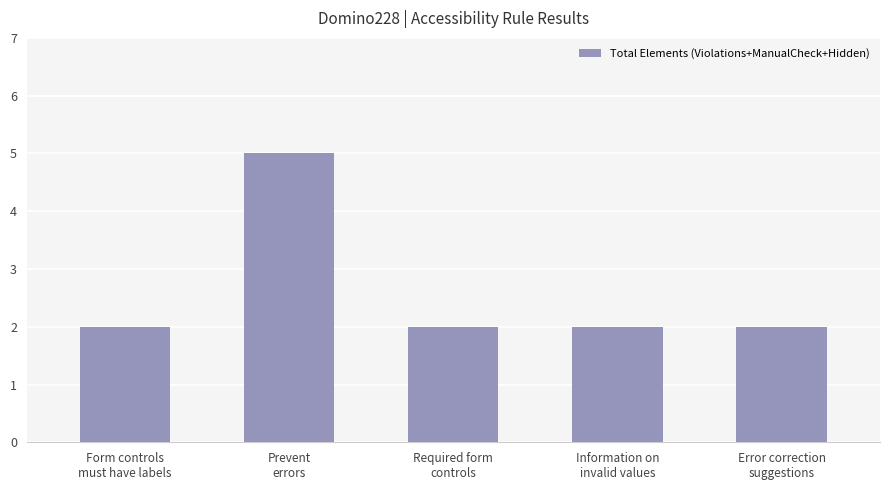

The value at Information on
invalid values is 1. True or false?

False